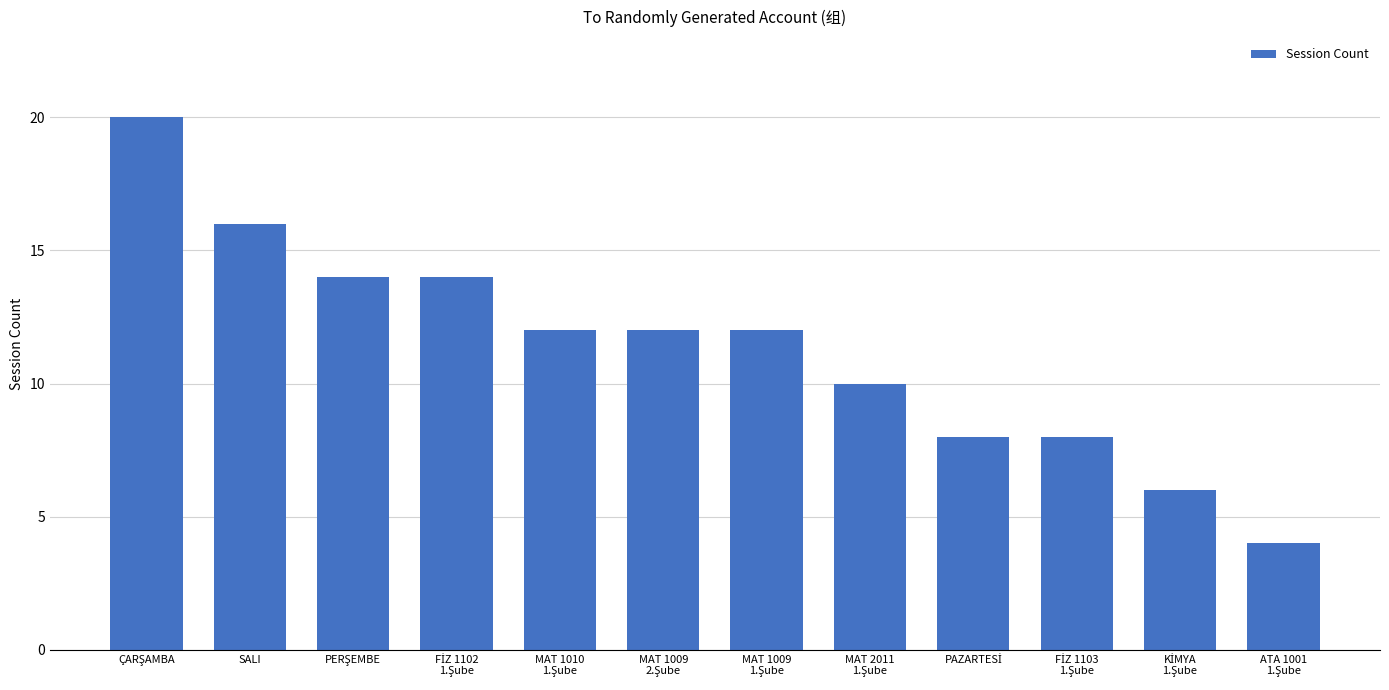

What is the greatest value displayed?

20